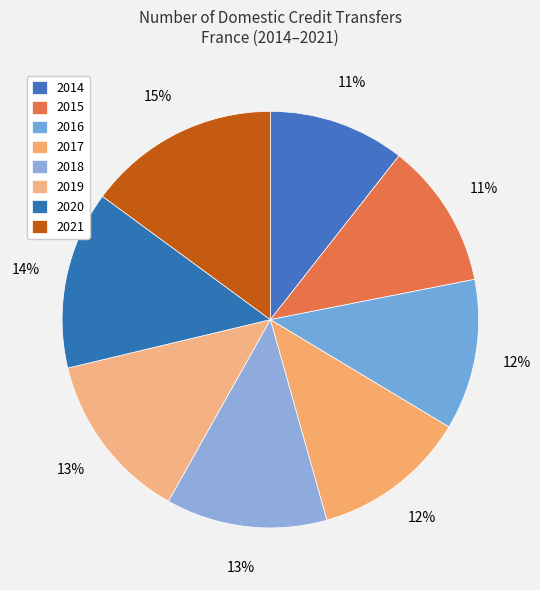

Which category has the smallest portion of the pie?

2014